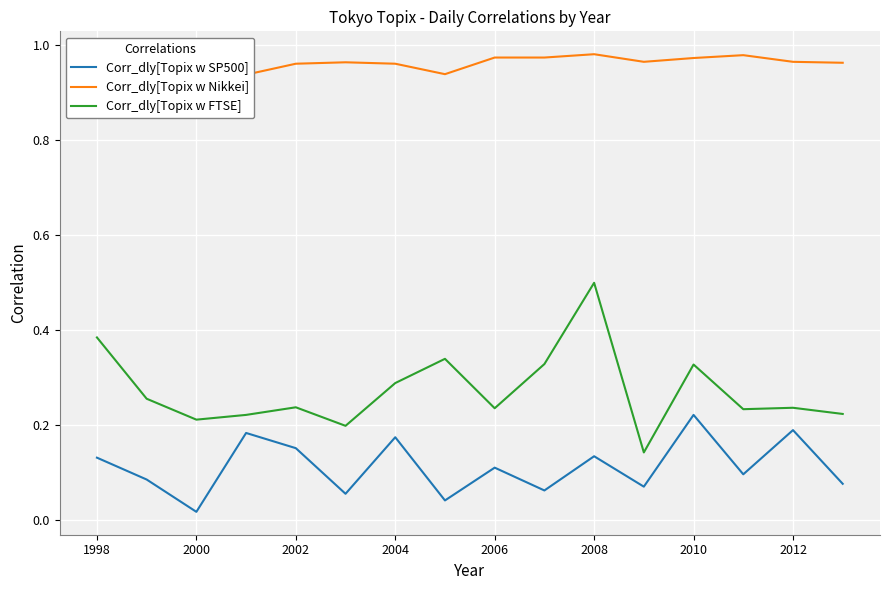

True or false: Corr_dly[Topix w FTSE] and Corr_dly[Topix w SP500] cross at least once.

False